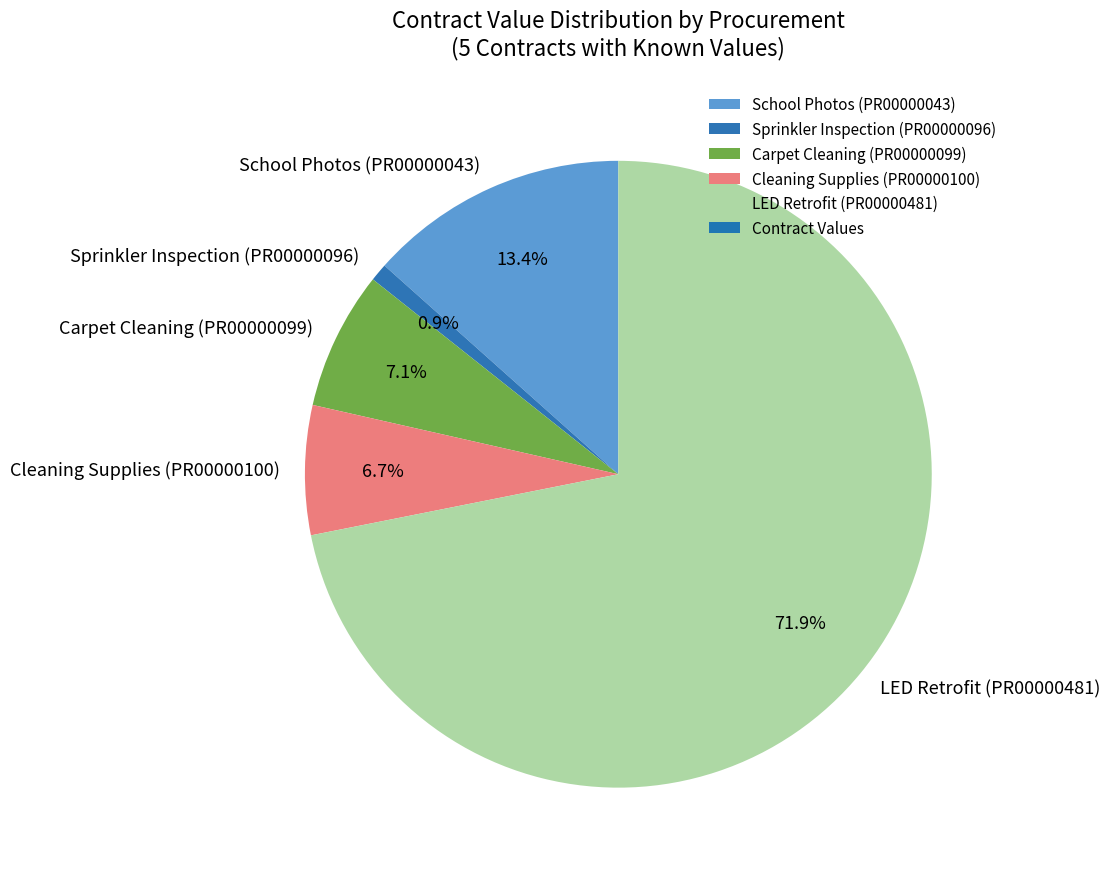

Does any single category account for the majority?

Yes